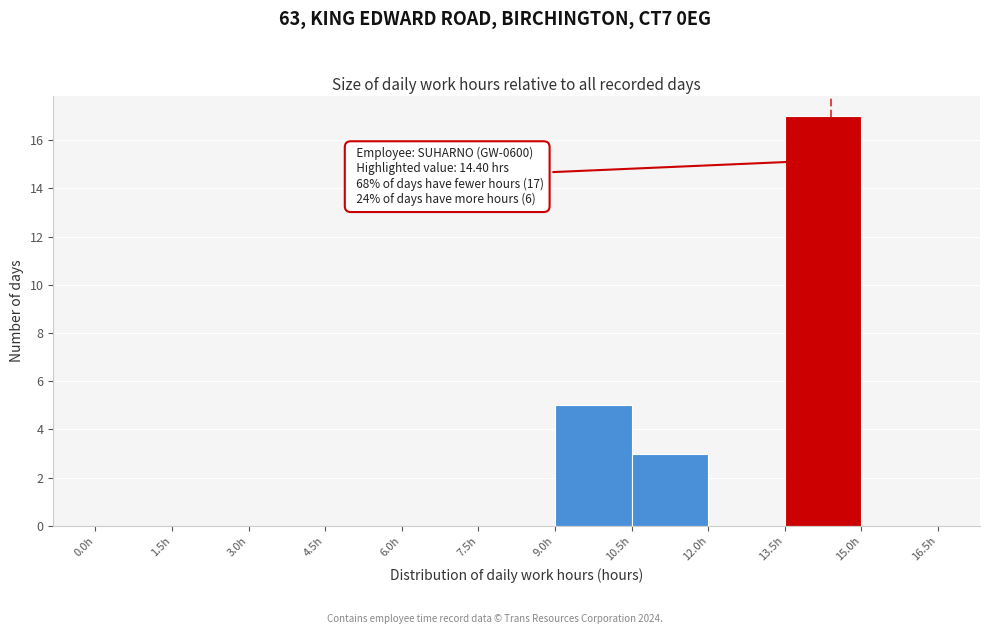

Over which range of the x-axis is the bar tallest?

13.5 to 15.0